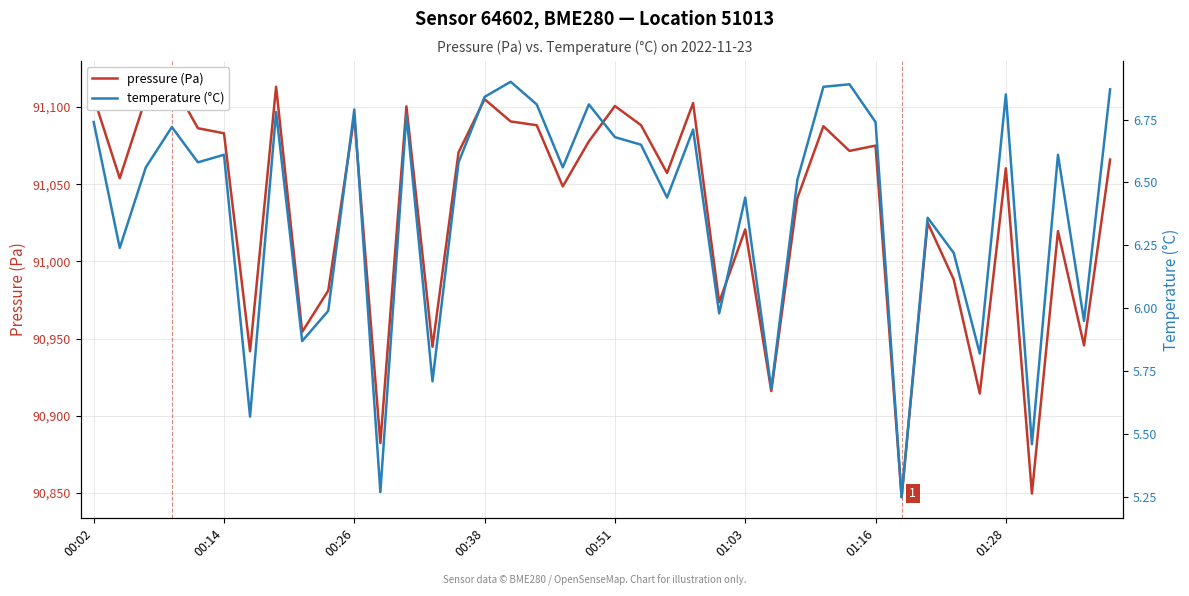

What are all the series names shown in the legend?

pressure (Pa), temperature (°C)